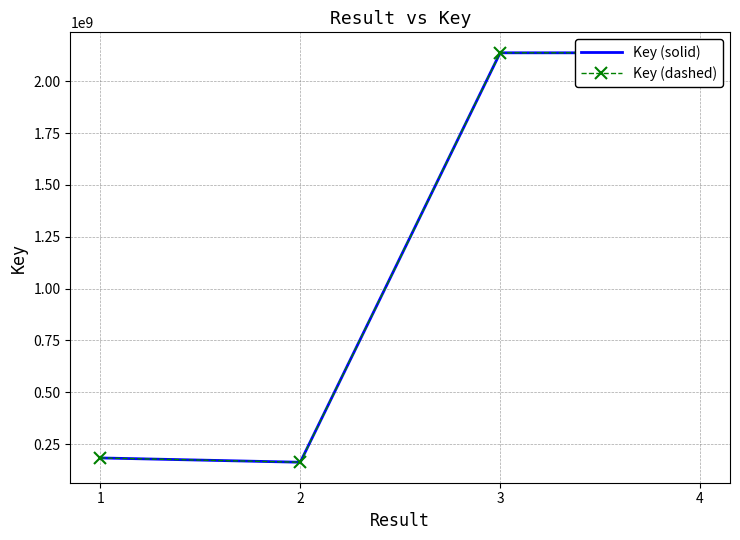

The Key (solid) series shows 868391843 at 3. True or false?

False